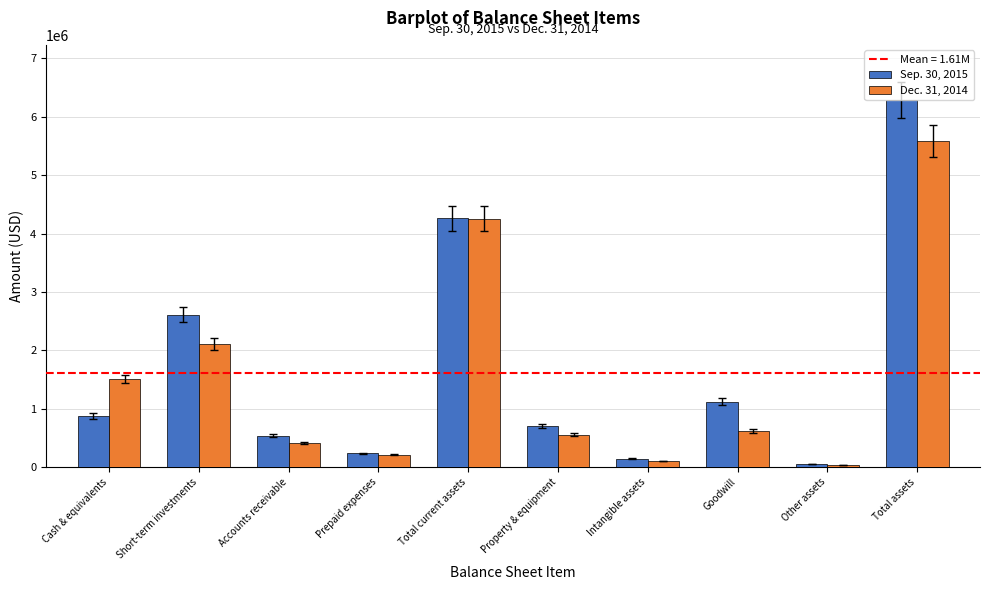

List the series in order of their overall mean, highest first.

Sep. 30, 2015, Dec. 31, 2014